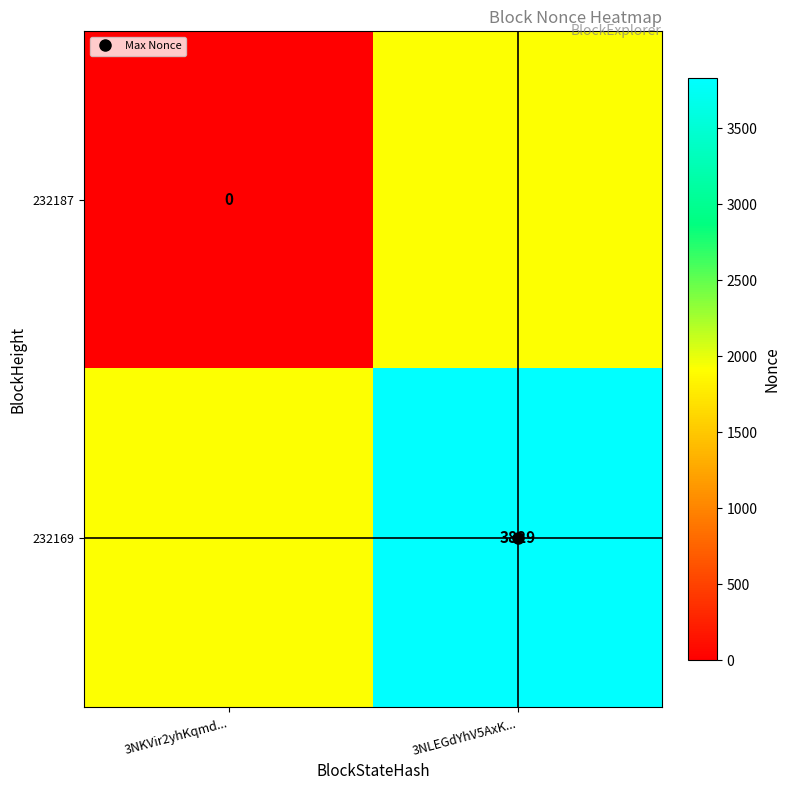

What is the sum of all 232169 values?

5743.5